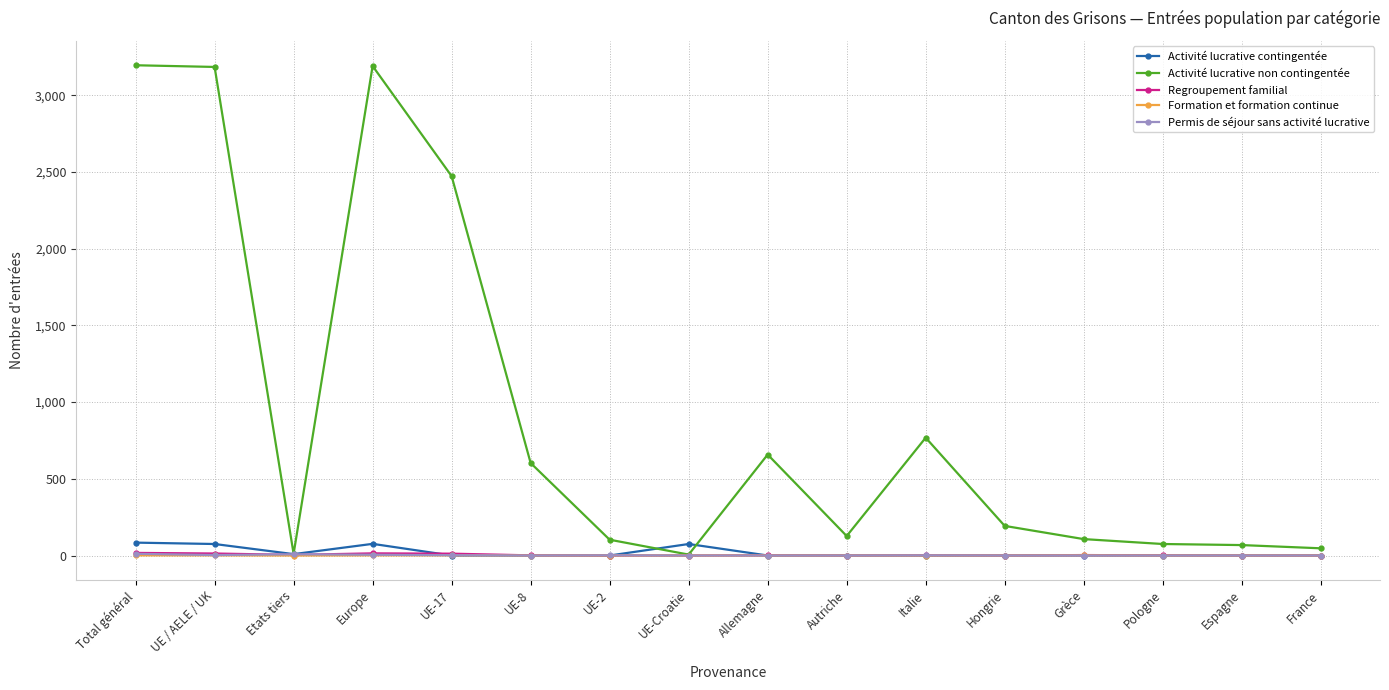

How many data points in Activité lucrative contingentée are above 0?

5